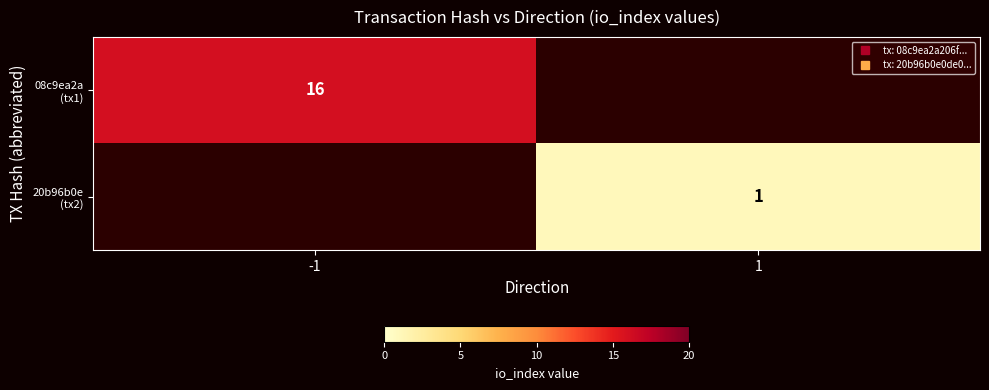

Which series has the largest range (max minus min)?

08c9ea2a (tx1)